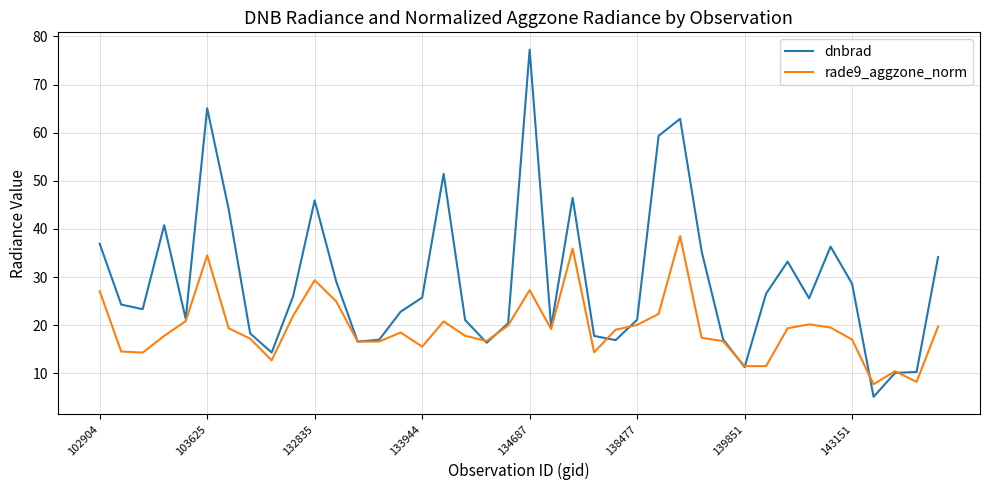

What is the minimum value shown in the chart?

5.1